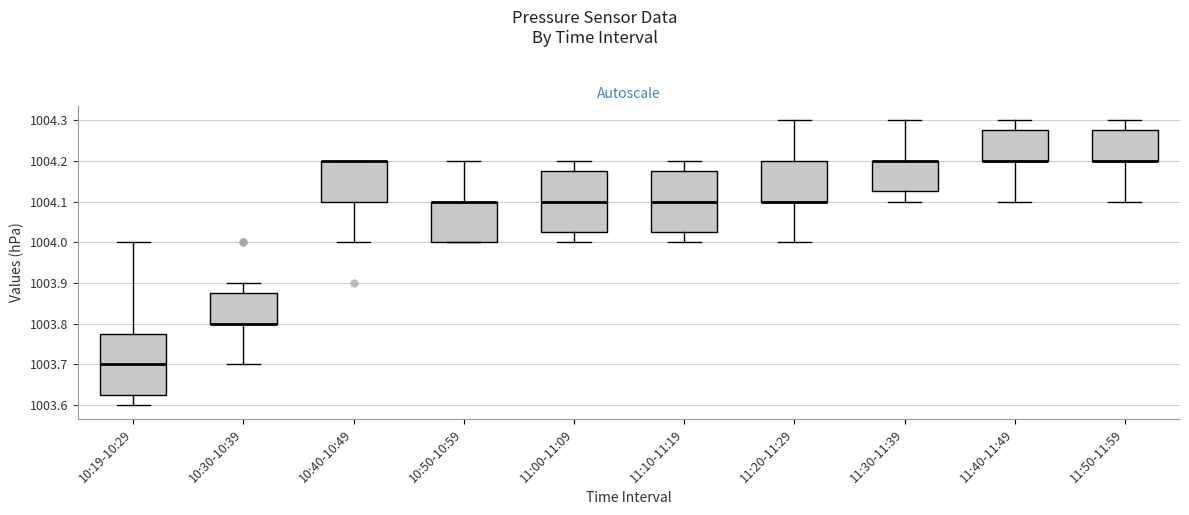

Reading left to right, transcribe this box plot: for each box, give where its median line is, the range the box spans, and where its two whiskers end, as read against the y-axis. The values are not printed on the chart, so give them approximately, as read against the axis.

10:19-10:29: median 1003.70, box 1003.63 to 1003.78, whiskers 1003.60 to 1004.00
10:30-10:39: median 1003.80 (drawn on the box's lower edge), box 1003.80 to 1003.88, whiskers 1003.70 to 1003.90
10:40-10:49: median 1004.20 (drawn on the box's upper edge), box 1004.10 to 1004.20, whiskers 1004.00 to 1004.20
10:50-10:59: median 1004.10 (drawn on the box's upper edge), box 1004.00 to 1004.10, whiskers 1004.00 to 1004.20
11:00-11:09: median 1004.10, box 1004.03 to 1004.18, whiskers 1004.00 to 1004.20
11:10-11:19: median 1004.10, box 1004.03 to 1004.18, whiskers 1004.00 to 1004.20
11:20-11:29: median 1004.10 (drawn on the box's lower edge), box 1004.10 to 1004.20, whiskers 1004.00 to 1004.30
11:30-11:39: median 1004.20 (drawn on the box's upper edge), box 1004.13 to 1004.20, whiskers 1004.10 to 1004.30
11:40-11:49: median 1004.20 (drawn on the box's lower edge), box 1004.20 to 1004.28, whiskers 1004.10 to 1004.30
11:50-11:59: median 1004.20 (drawn on the box's lower edge), box 1004.20 to 1004.28, whiskers 1004.10 to 1004.30